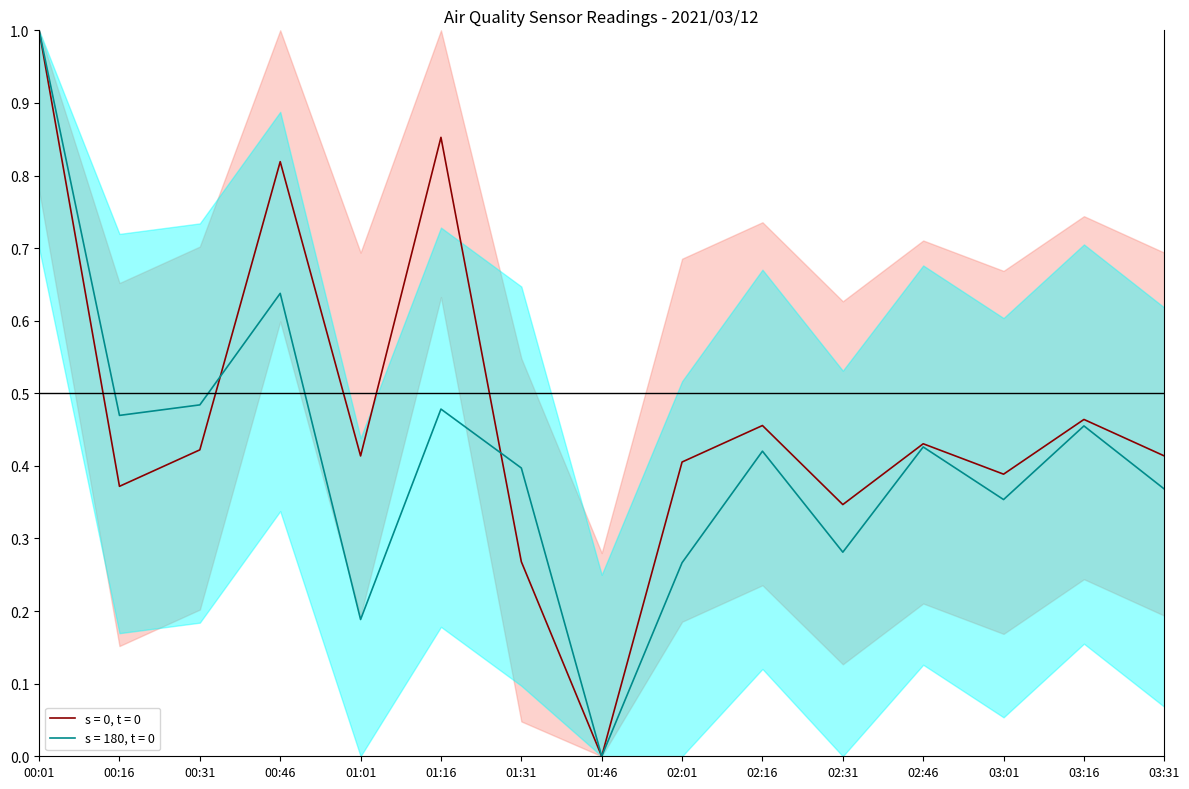

True or false: SDS_P2 has a value of 0.6 at 03:31.

False